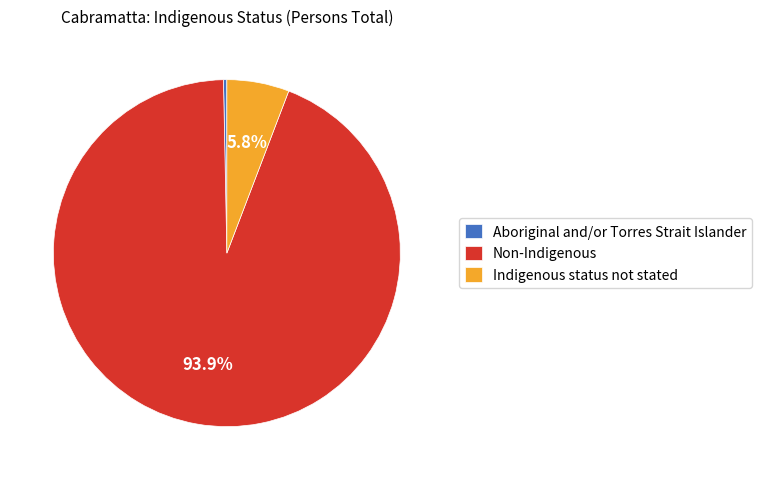

How many slices are in this pie chart?

3